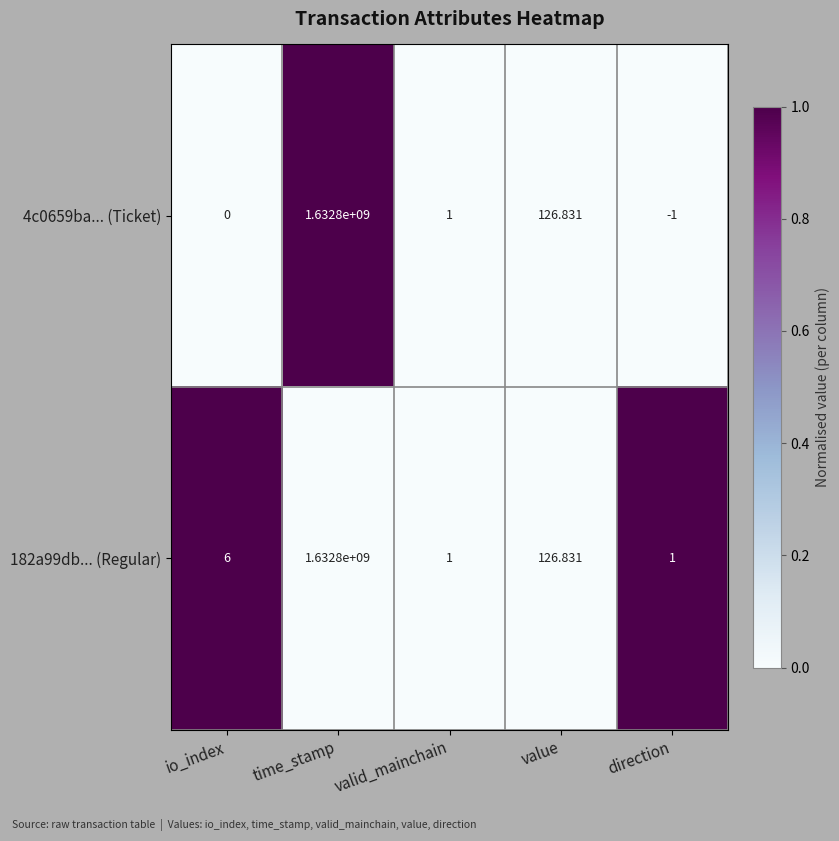

At which label does 4c0659ba... (Ticket) reach its peak?

time_stamp